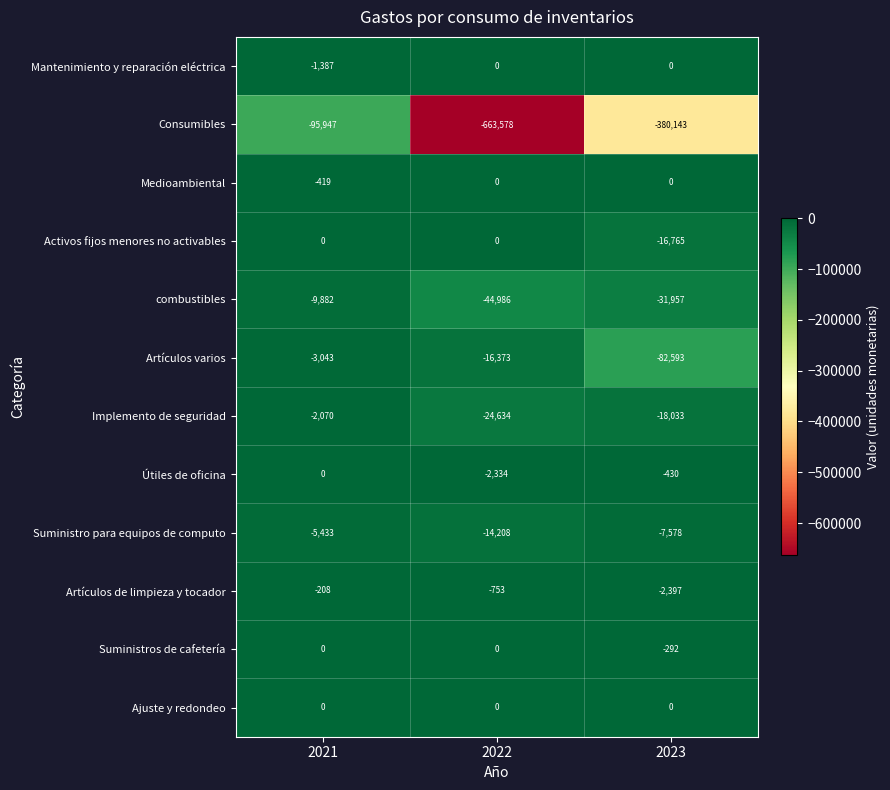

At which label does Artículos varios reach its peak?

2021